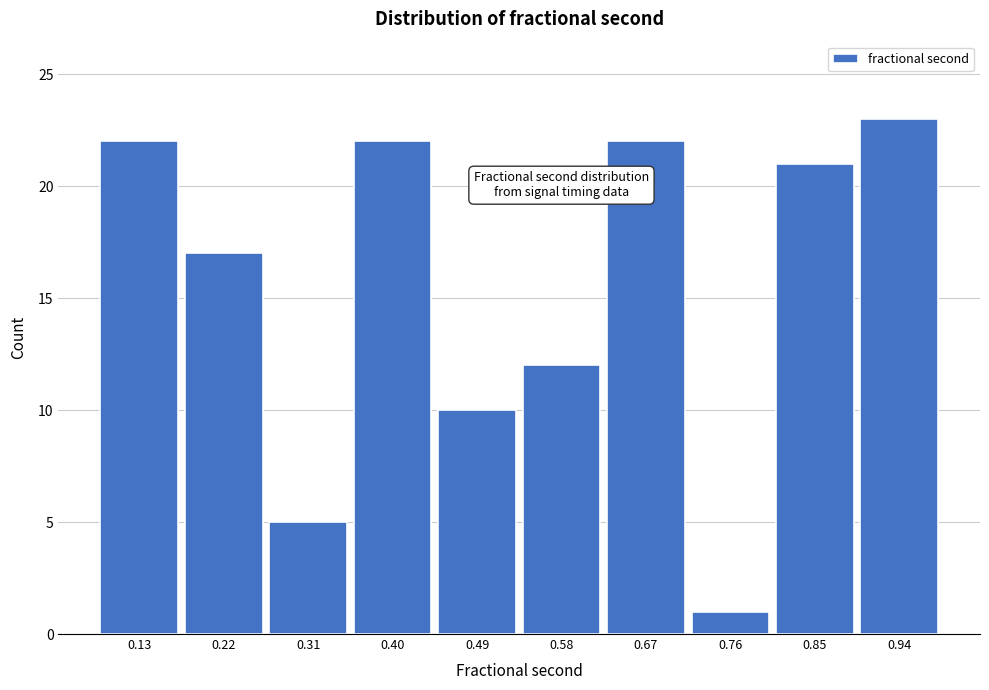

Which range on the x-axis has the tallest bar?

0.90 to 0.99